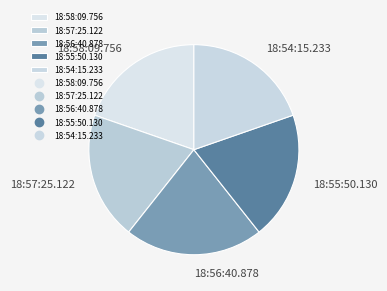

Combined, do 18:56:40.878 and 18:55:50.130 account for over 50%?

No